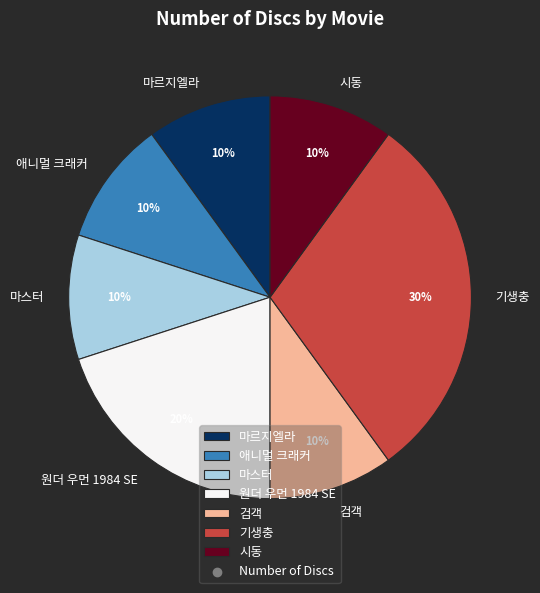

Between 기생충 and 마르지엘라, which is larger?

기생충